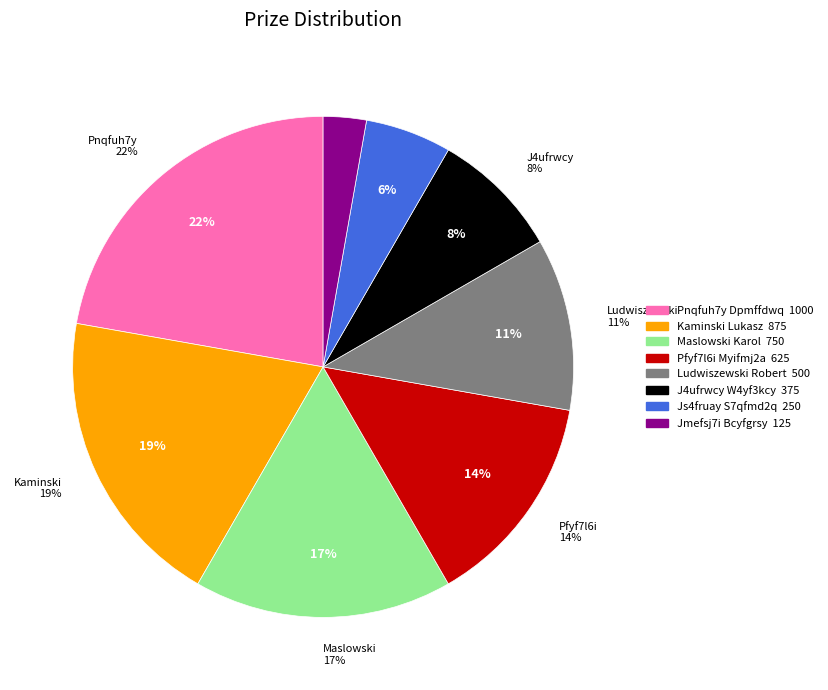

Does Js4fruay S7qfmd2q represent more than half of the total?

No